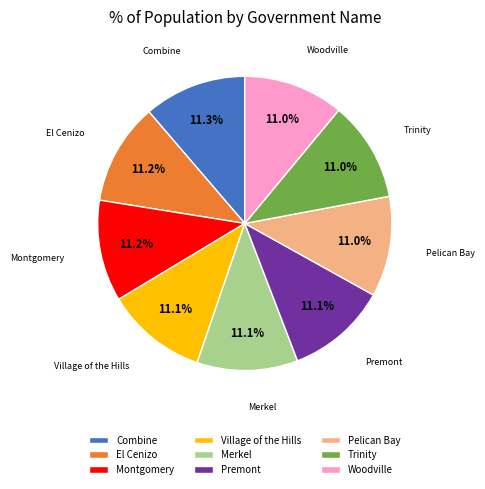

Do El Cenizo and Village of the Hills together represent more than half of the pie?

No